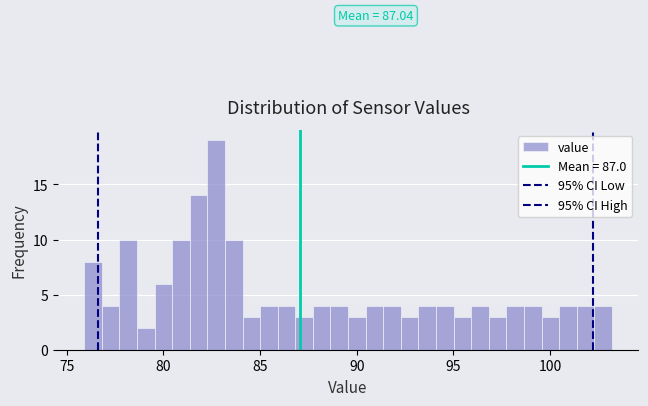

Around what value on the x-axis is the tallest bar? Give the approximate position of its centre, as read against the axis.

82.5